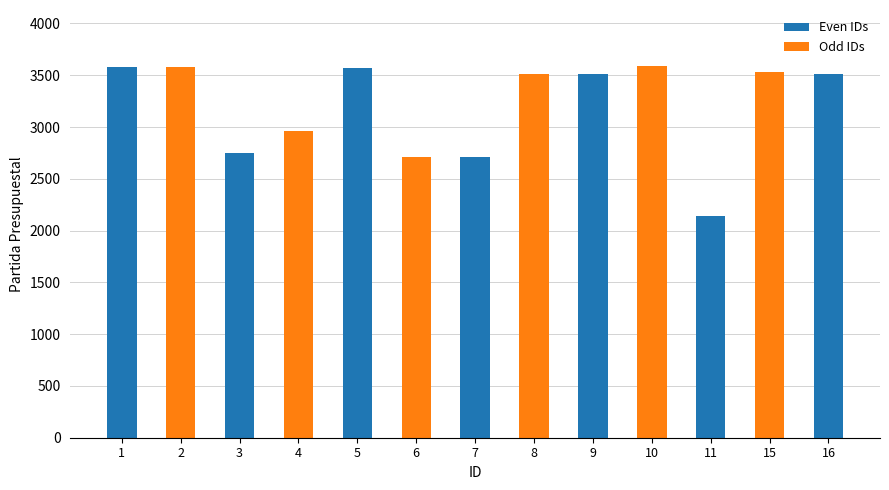

What is the smallest value displayed?

2141